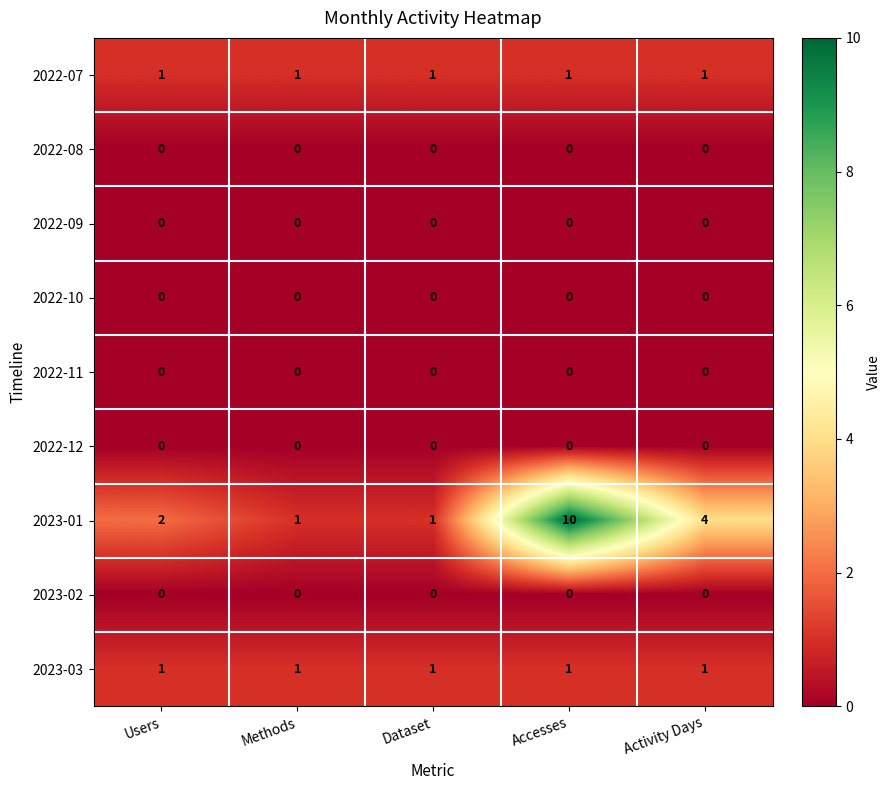

Which series has the widest spread of values?

2023-01